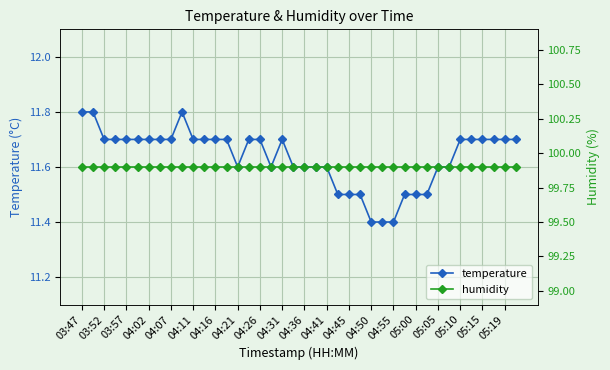

Is it true that temperature equals 11.7 at 05:10?

True